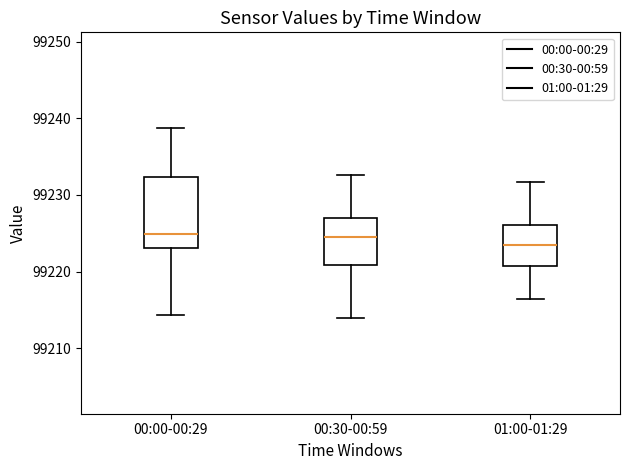

Reading left to right, transcribe this box plot: for each box, give where its median line is, the range the box spans, and where its two whiskers end, as read against the y-axis. The values are not printed on the chart, so give them approximately, as read against the axis.

00:00-00:29: median 99225, box 99223 to 99232, whiskers 99214 to 99239
00:30-00:59: median 99225, box 99221 to 99227, whiskers 99214 to 99233
01:00-01:29: median 99224, box 99221 to 99226, whiskers 99216 to 99232